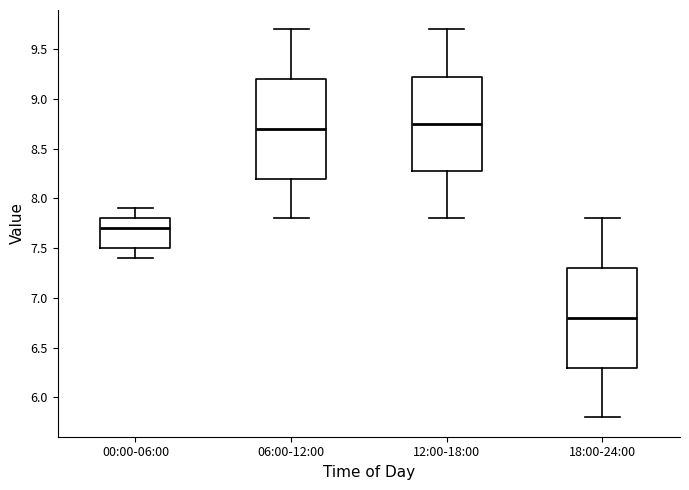

Reading left to right, read every box against the y-axis: the position of its median line, the range the box covers, and the ends of its whiskers. The values are not printed on the chart, so give them approximately, as read against the axis.

00:00-06:00: median 7.70, box 7.50 to 7.80, whiskers 7.40 to 7.90
06:00-12:00: median 8.70, box 8.20 to 9.20, whiskers 7.80 to 9.70
12:00-18:00: median 8.75, box 8.30 to 9.25, whiskers 7.80 to 9.70
18:00-24:00: median 6.80, box 6.30 to 7.30, whiskers 5.80 to 7.80